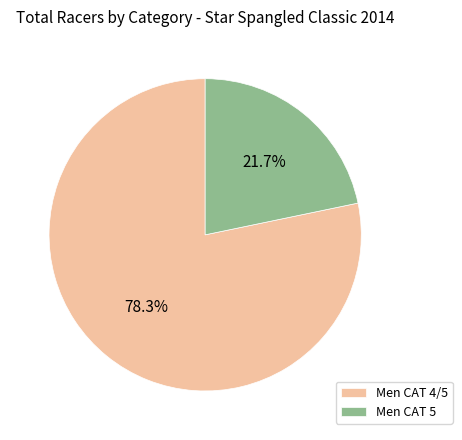

Is it true that Men CAT 4/5 is 67% of the pie?

False